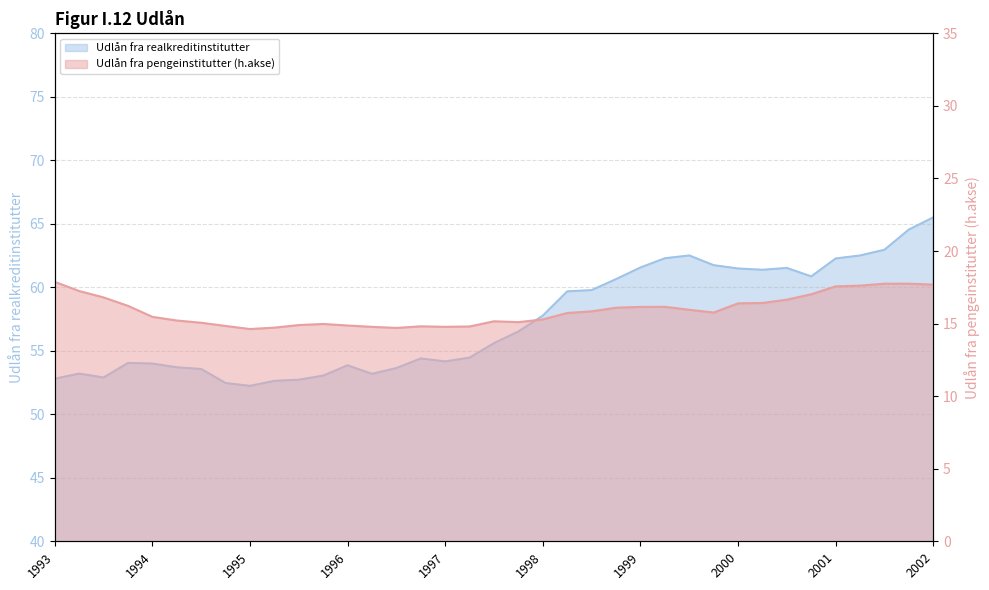

What is the average value of the Udlån fra pengeinstitutter (h.akse) series?

15.9